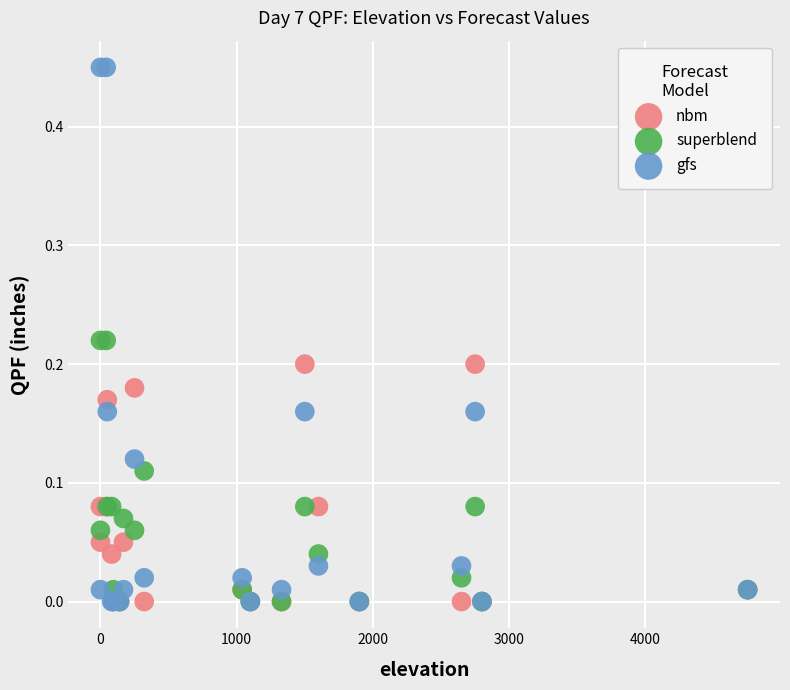

Which series reaches the maximum Y coordinate?

gfs